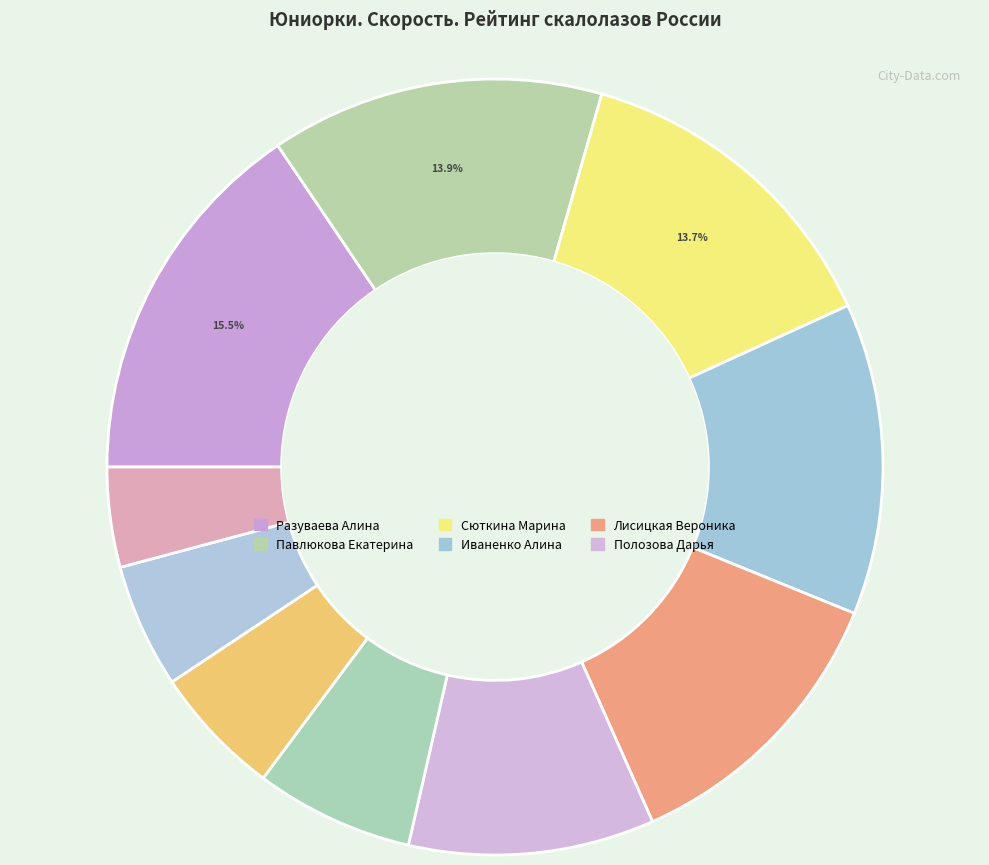

How many slices are in this pie chart?

10